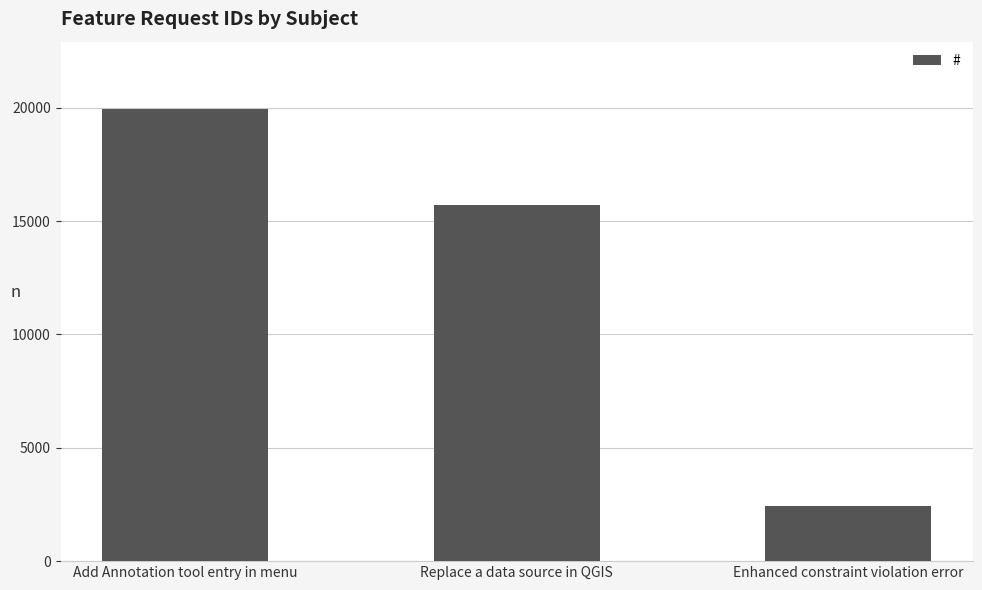

What is the difference between the values at Enhanced constraint violation error and Add Annotation tool entry in menu?

17482